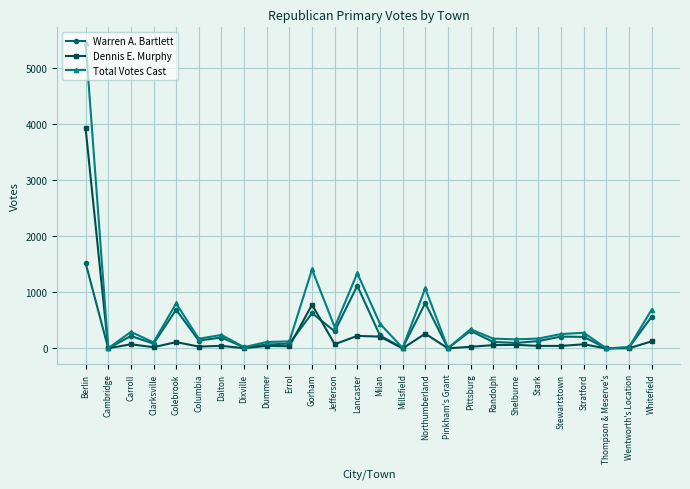

Where is the first local minimum for Warren A. Bartlett?

Cambridge